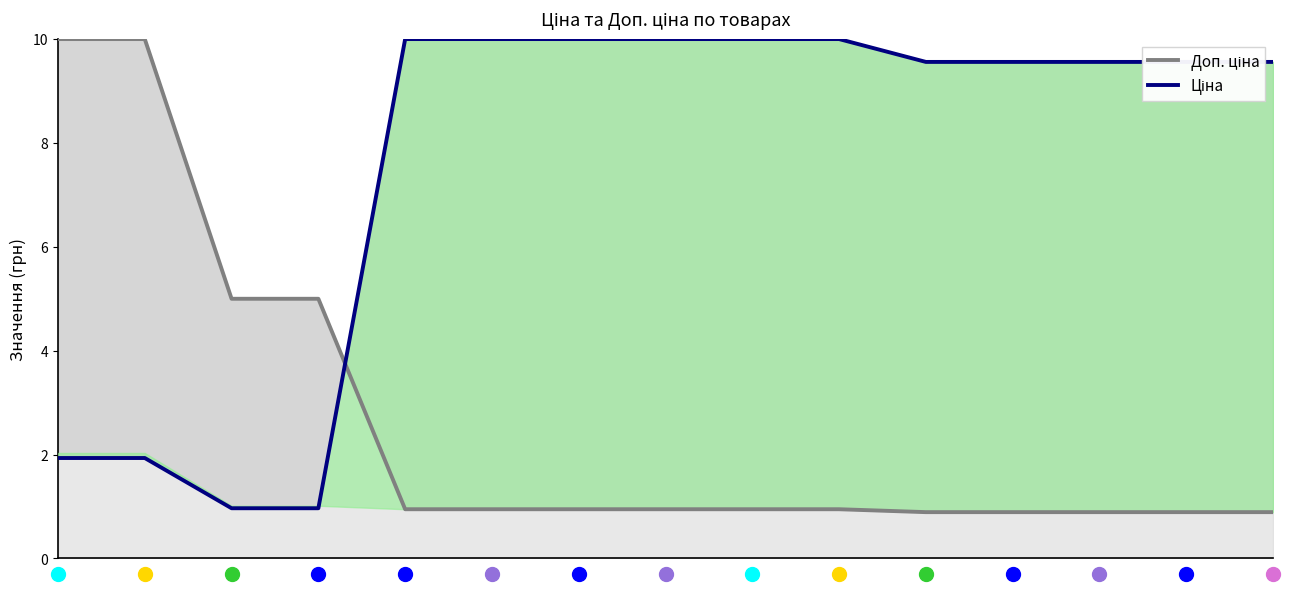

True or false: Доп. ціна has a value of 1.6 at 9.

False